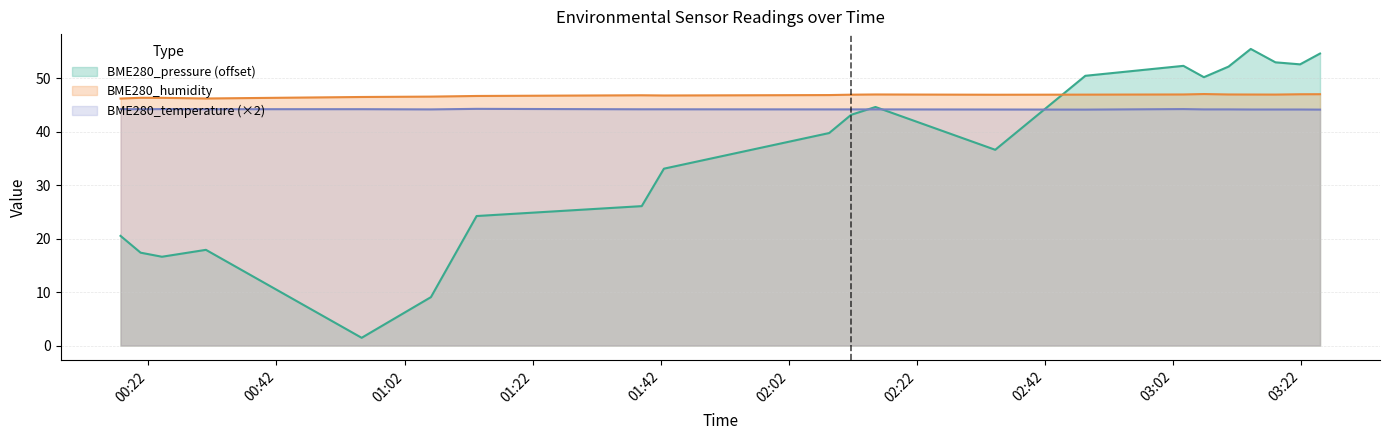

What is the label of the 2nd point from the right?

2021/09/23 03:21:50